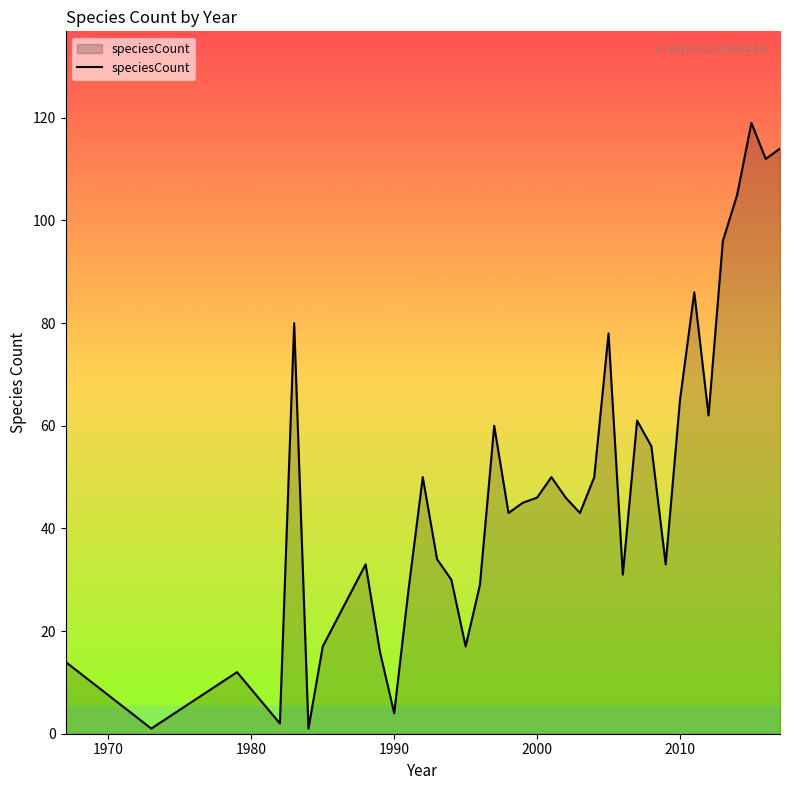

How many categories are shown in the chart?

37